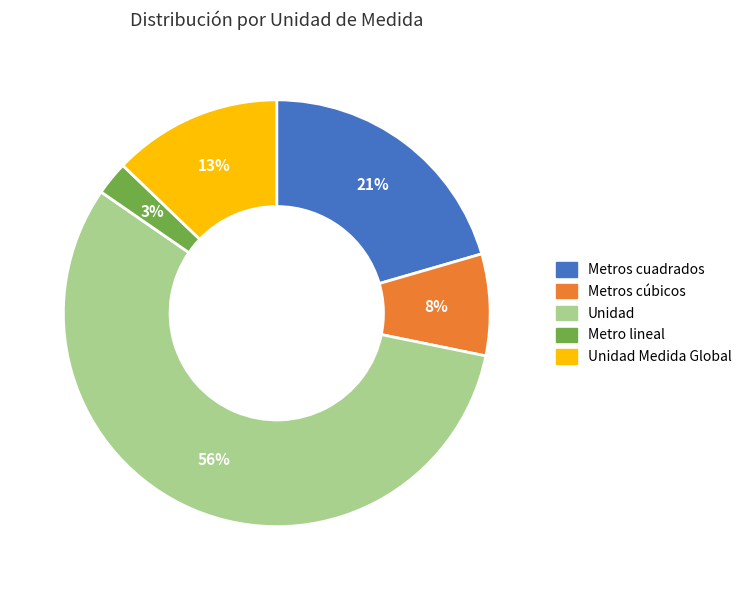

To the nearest percent, what is the average slice percentage?

20%